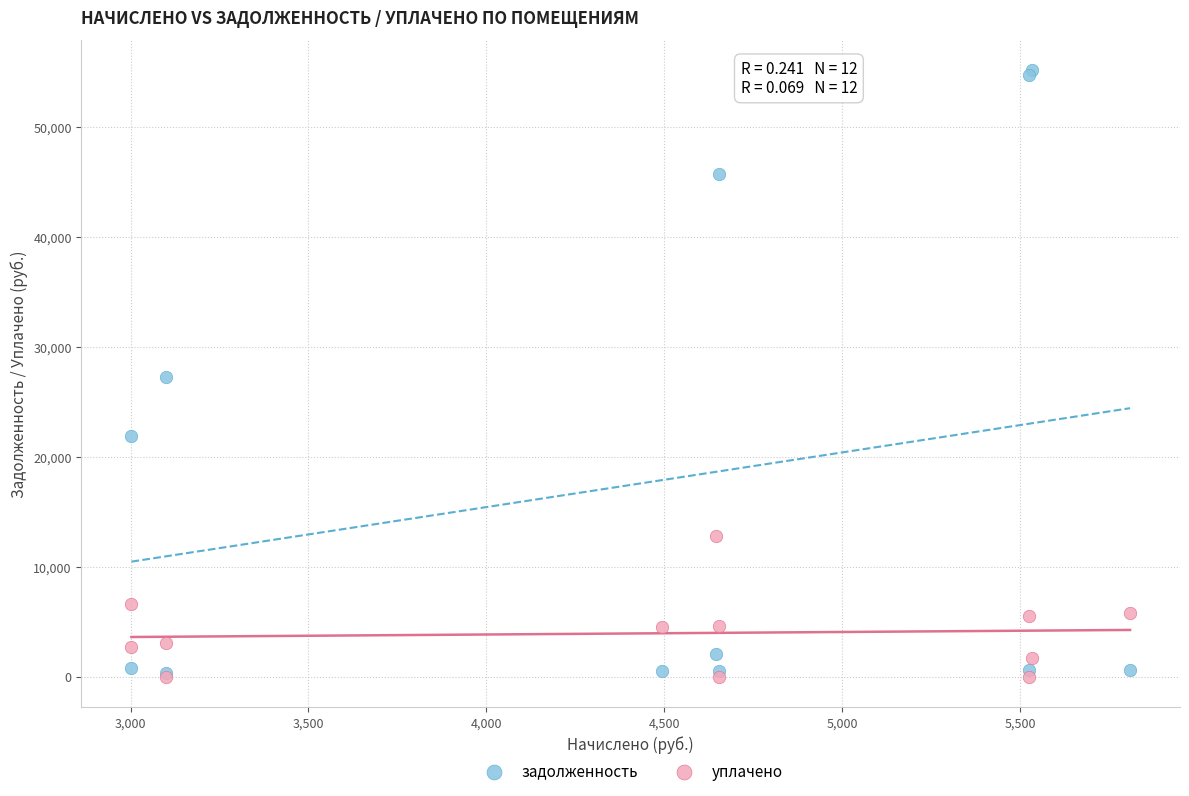

Which series reaches the maximum Y coordinate?

задолженность